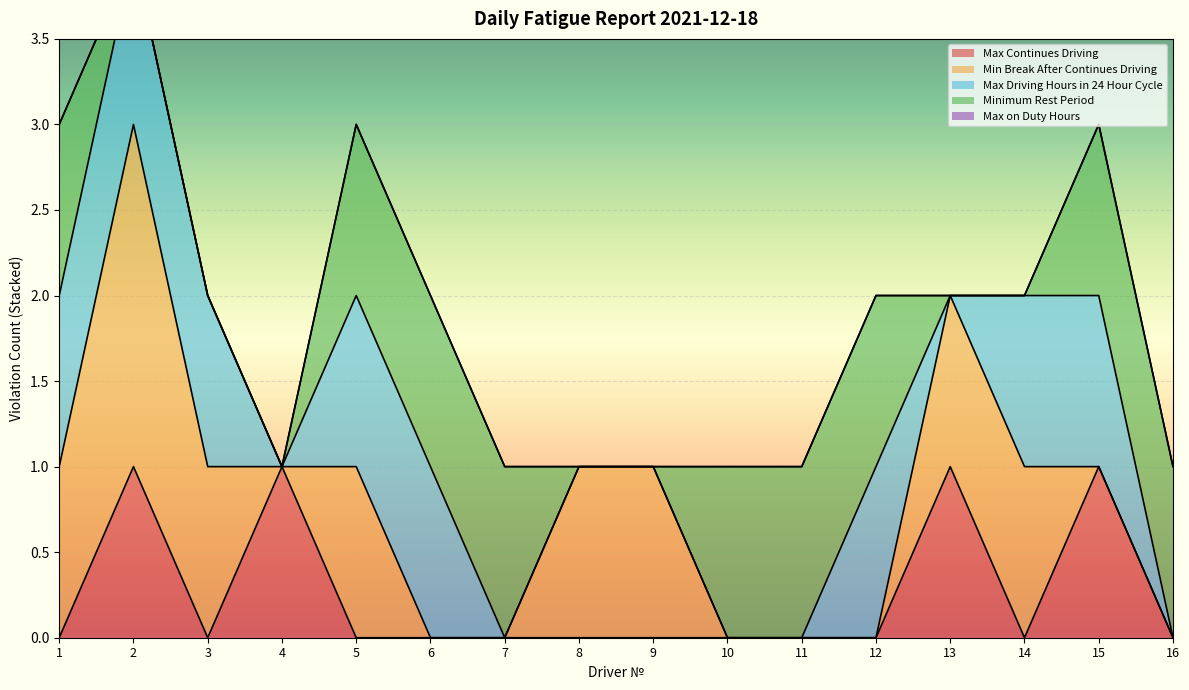

The value of Max Continues Driving at 16 is 1. True or false?

False